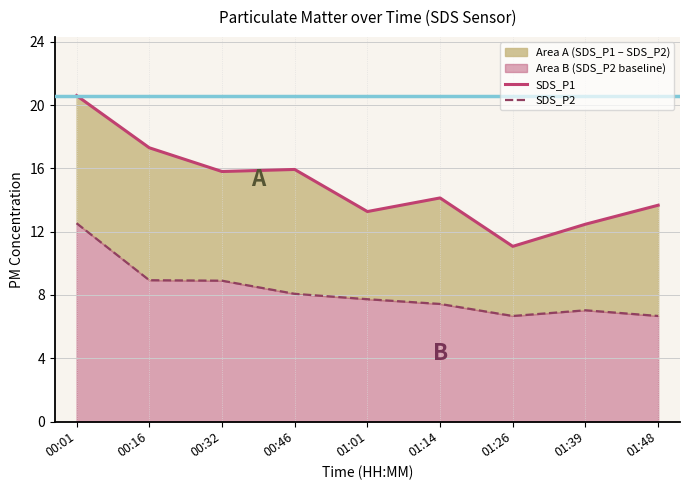

Which category has the highest value in the SDS_P1 series?

00:01